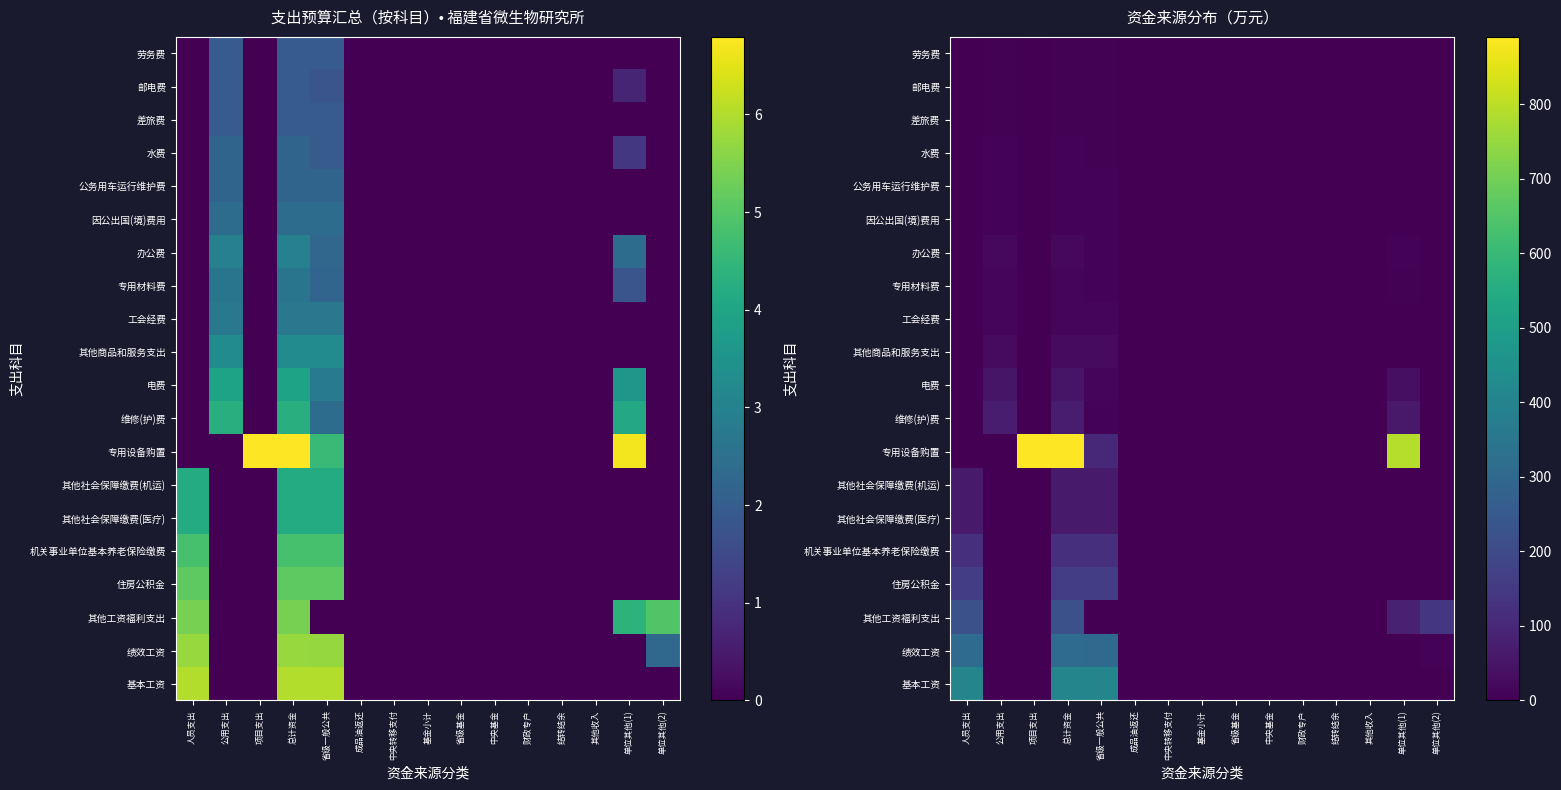

At 中央基金, list the series in order from smallest to largest.

基本工资, 绩效工资, 其他工资福利支出, 住房公积金, 机关事业单位基本养老保险缴费, 其他社会保障缴费(医疗), 其他社会保障缴费(机运), 专用设备购置, 维修(护)费, 电费, 其他商品和服务支出, 工会经费, 专用材料费, 办公费, 因公出国(境)费用, 公务用车运行维护费, 水费, 差旅费, 邮电费, 劳务费